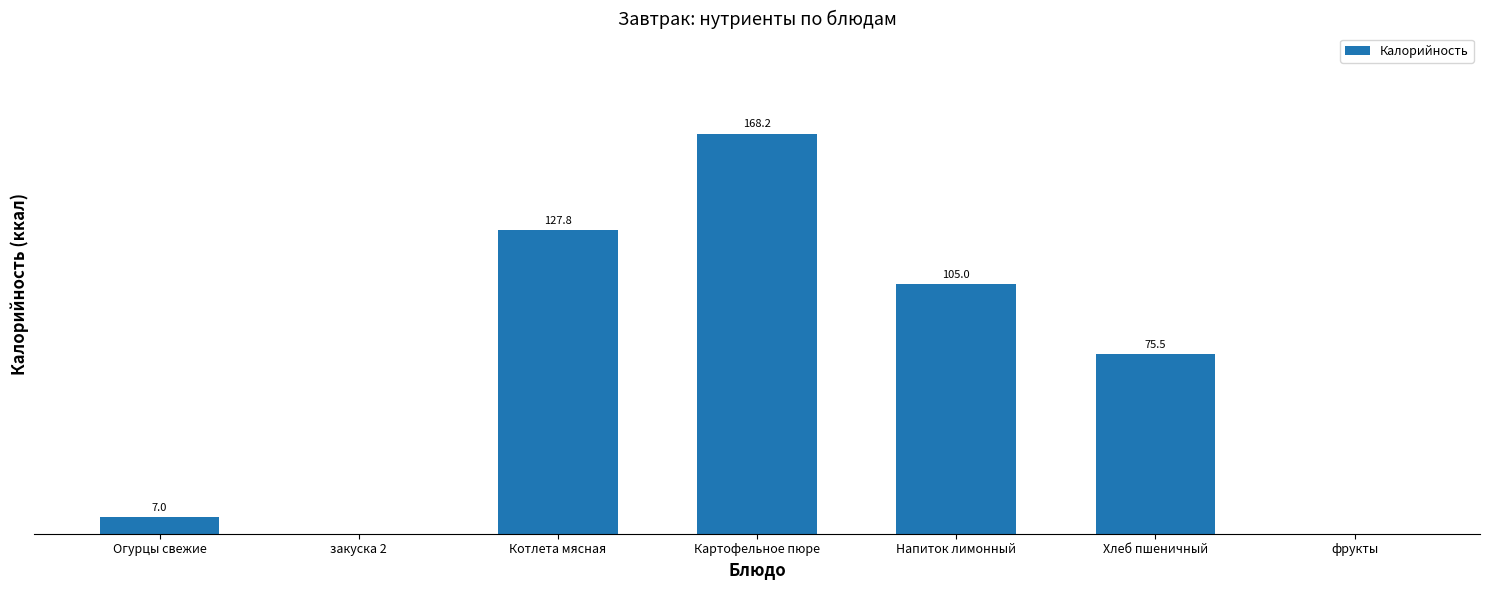

At which label does the data first exceed 75?

Котлета мясная